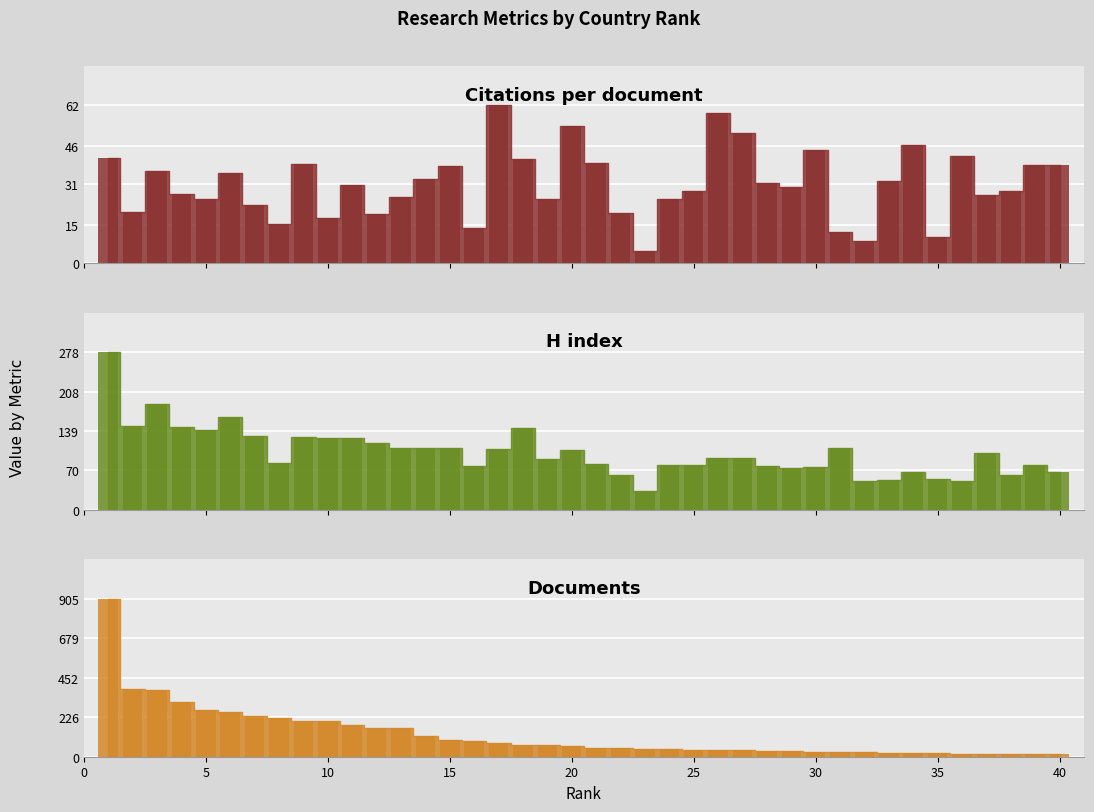

How many data points does each series have?

40